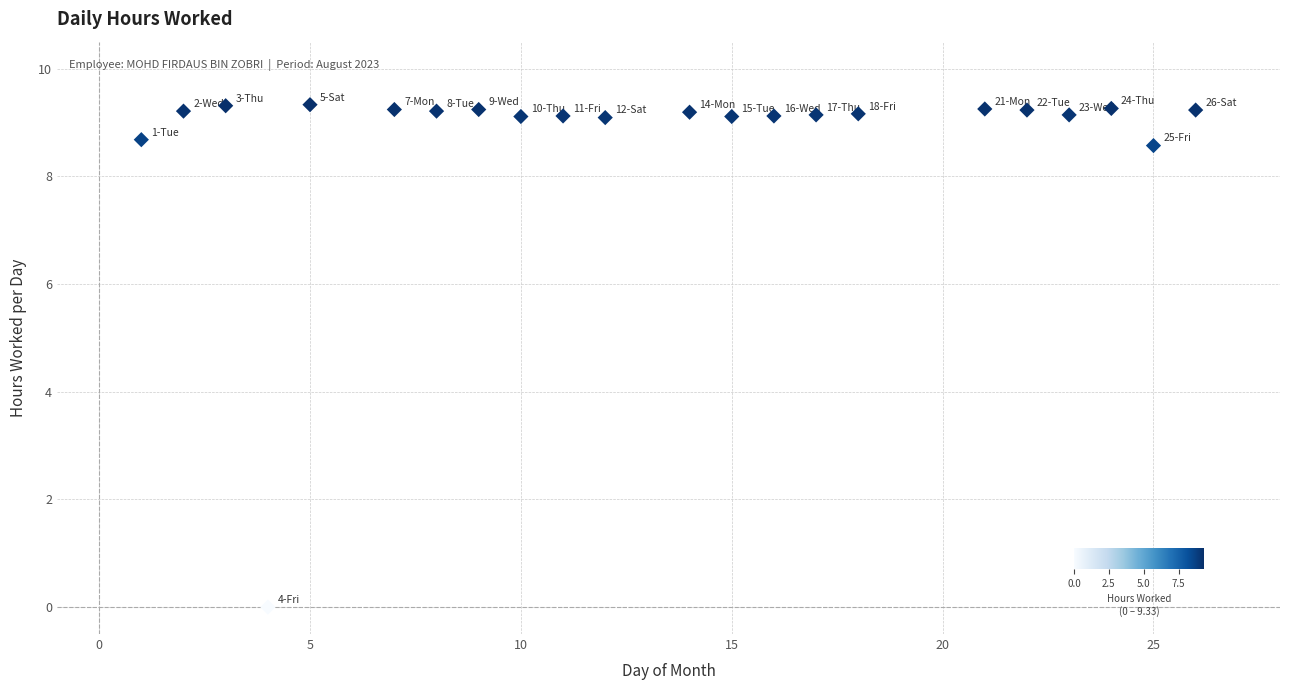

What is the range of X values (max minus min)?

25.0